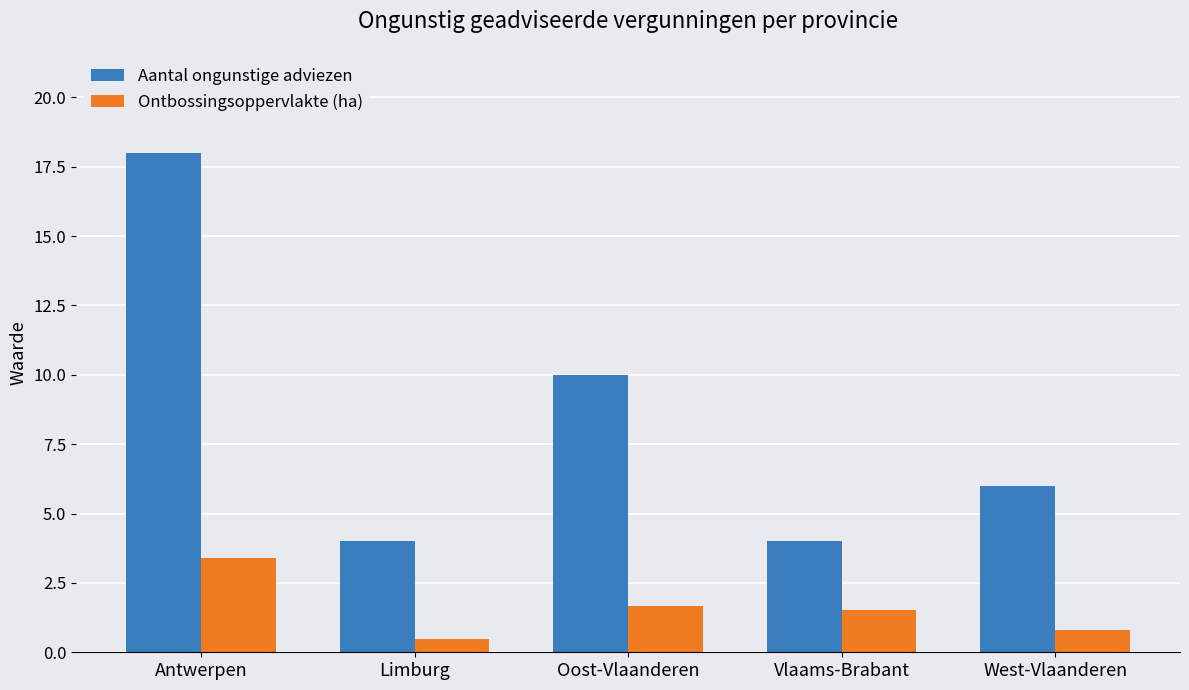

Are the bars grouped side by side (vs. stacked)?

Yes